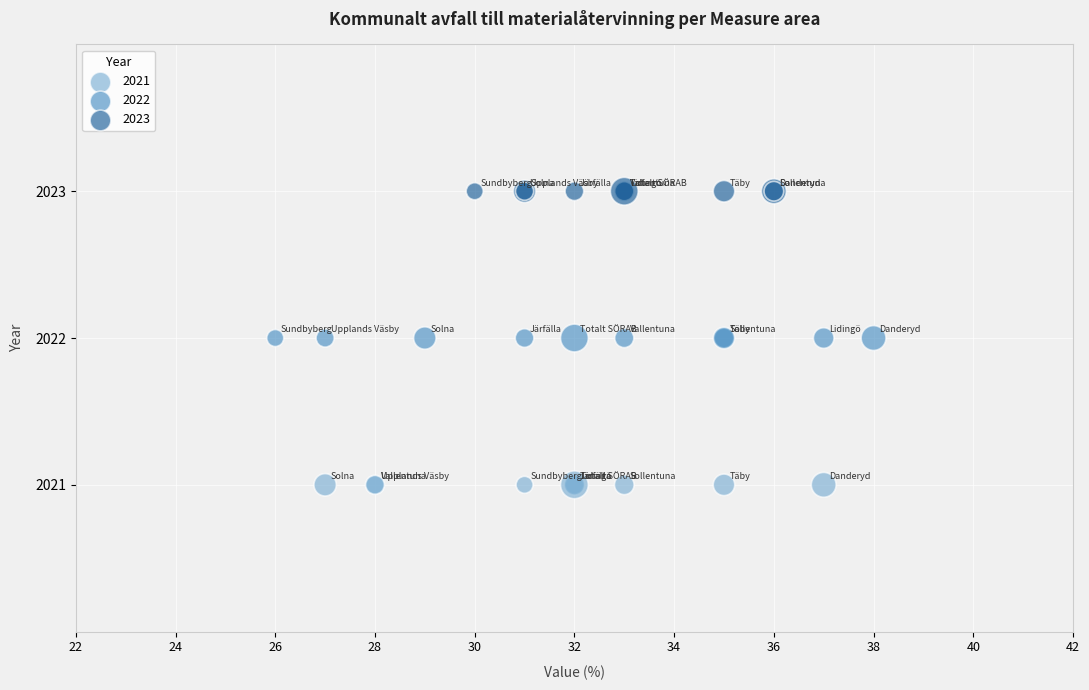

Which series reaches the minimum Y coordinate?

2021